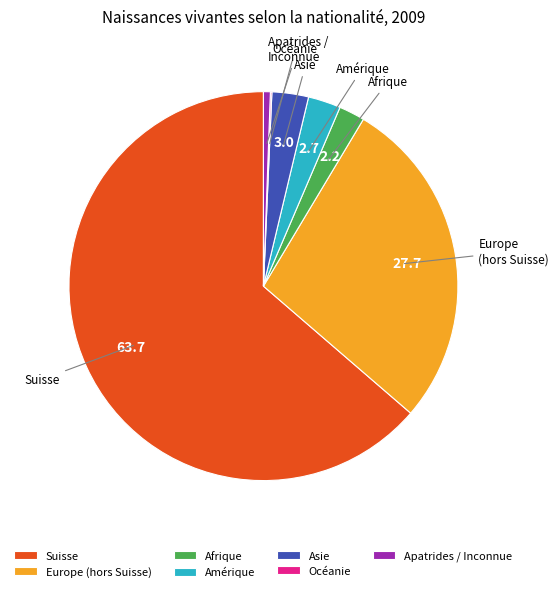

Which slice represents more than half of the pie?

Suisse